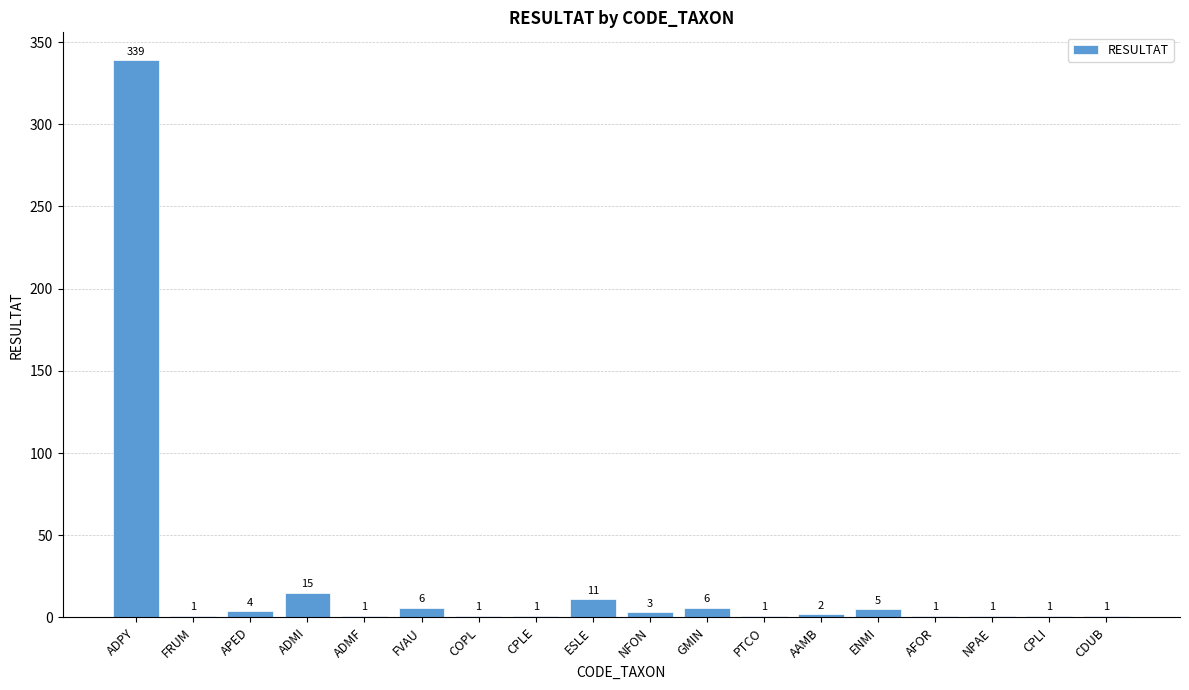

Is it true that the value at CPLE is 1?

True